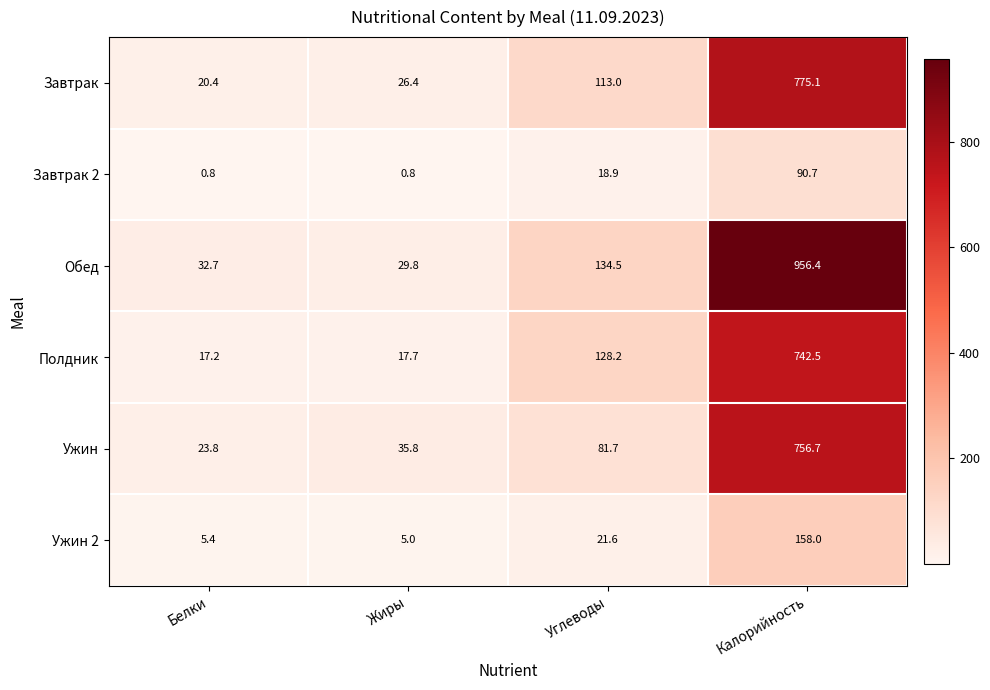

At which label is Обед closest to 493?

Углеводы